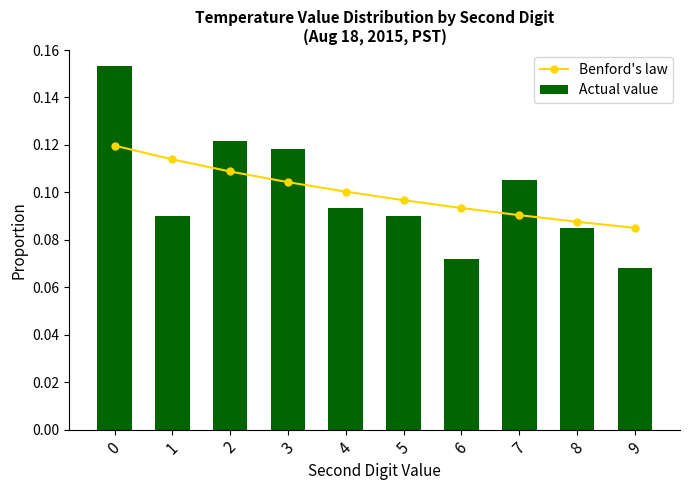

What is the approximate value of Benford's law at 9?

0.1